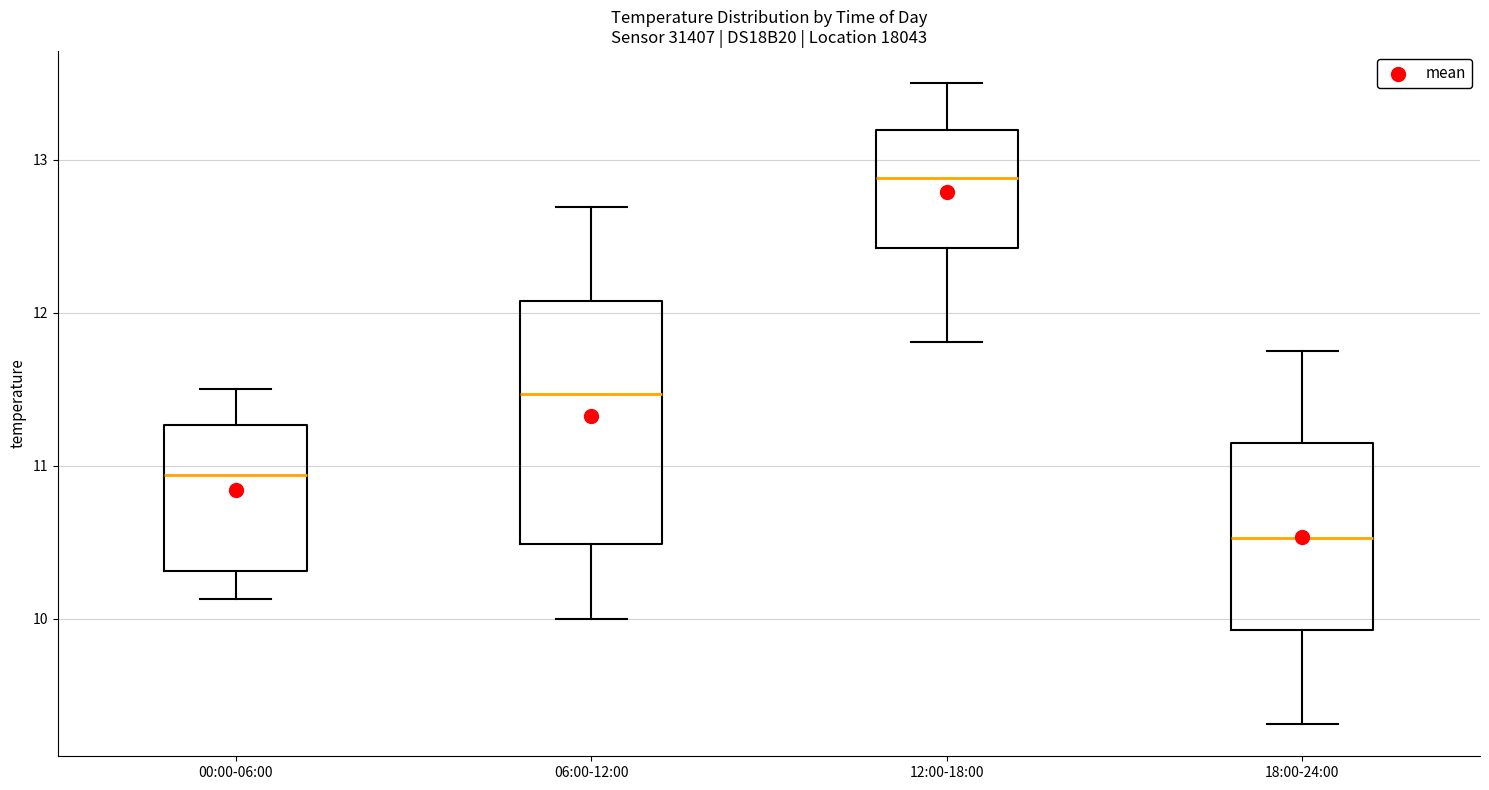

Which box's median line is the highest?

12:00-18:00